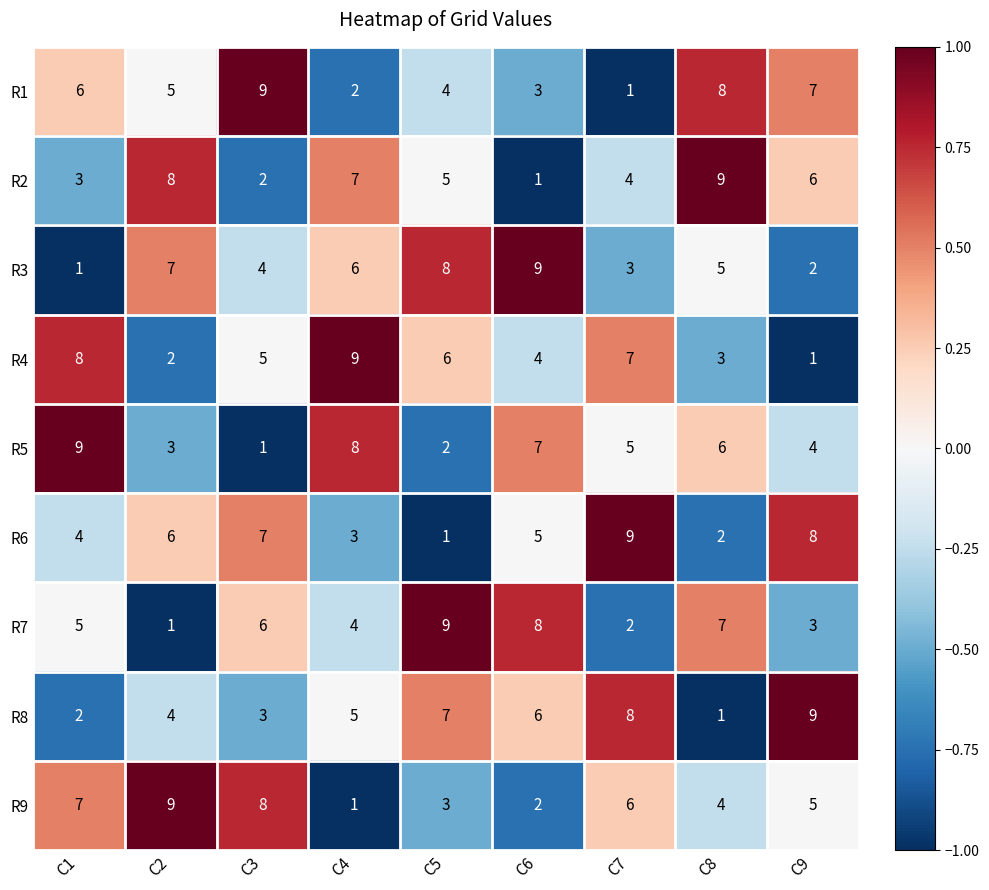

Rank the categories by R3 value from highest to lowest.

C6, C5, C2, C4, C8, C3, C7, C9, C1